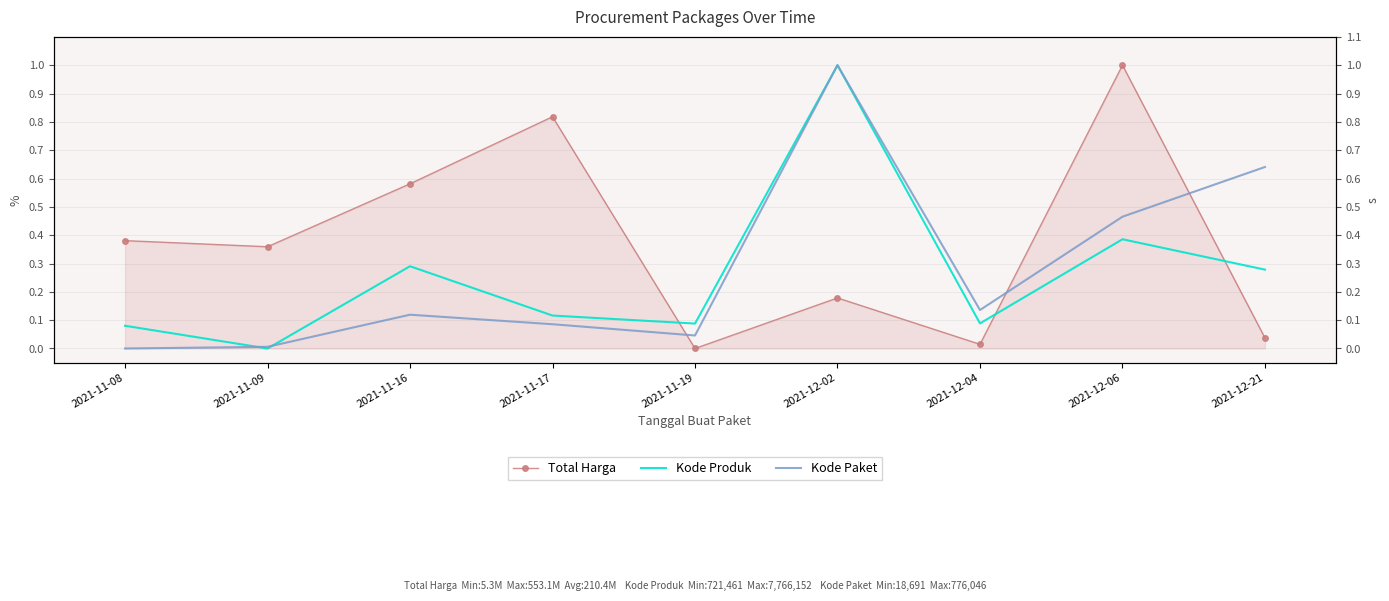

At how many categories does at least one series exceed 0?

9